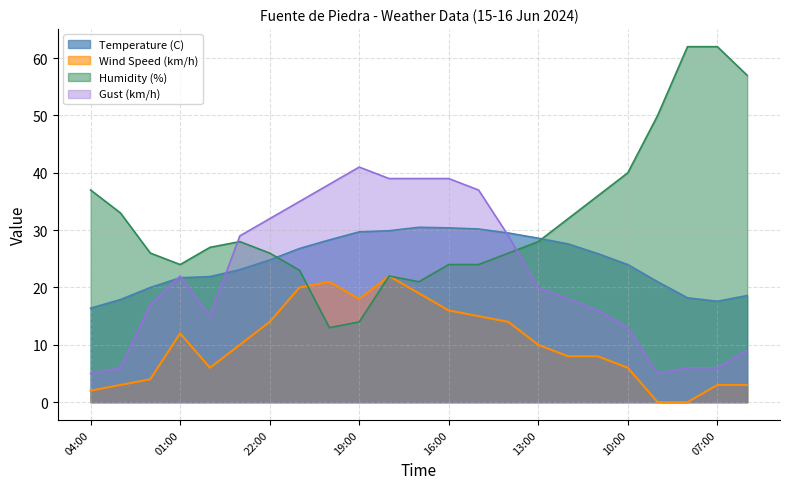

In Humidity (%), how many points are higher than both neighbors (excluding endpoints)?

2